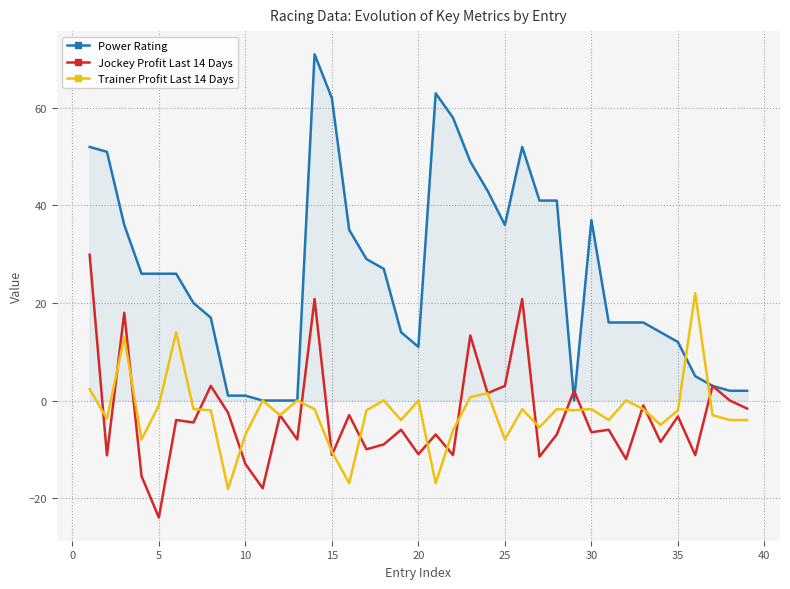

Which series has the widest spread of values?

Power Rating